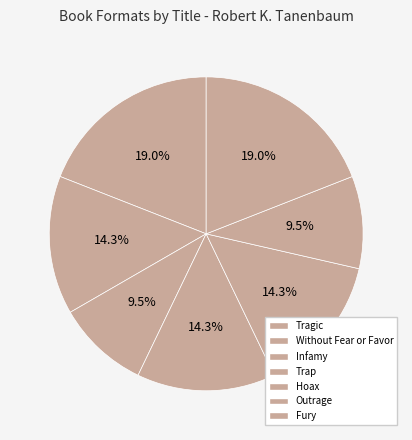

Count the number of slices in the pie.

7